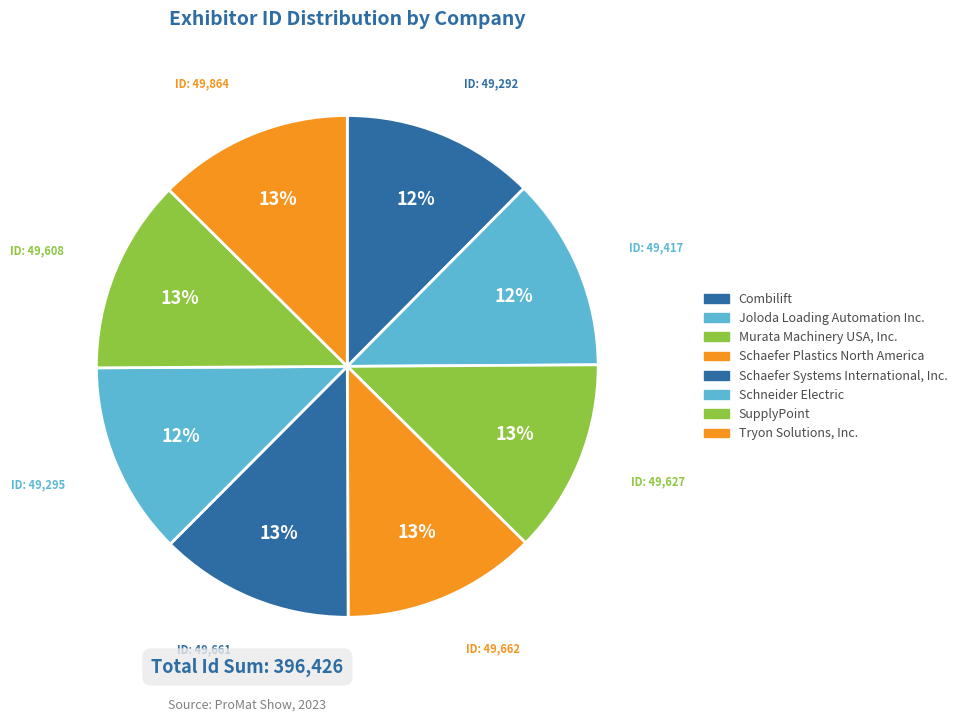

Between Schneider Electric and Combilift, which is larger?

Schneider Electric